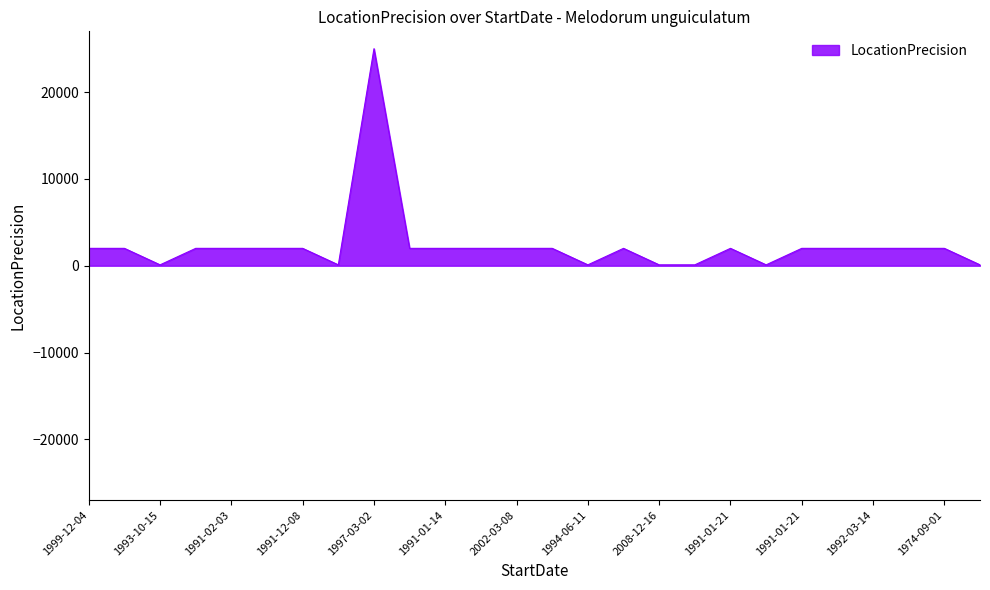

Reading right to left, transcribe all the data shown in this chart.

100	2000	2000	2000	2000	2000	100	2000	100	100	2000	100	2000	2000	2000	2000	2000	25000	100	2000	2000	2000	2000	100	2000	2000